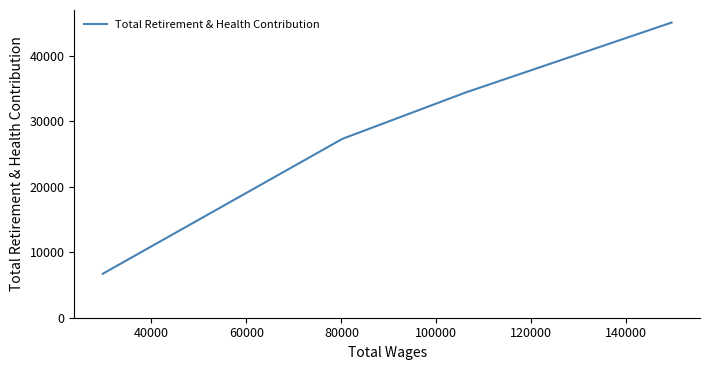

What is the greatest value displayed?

45060